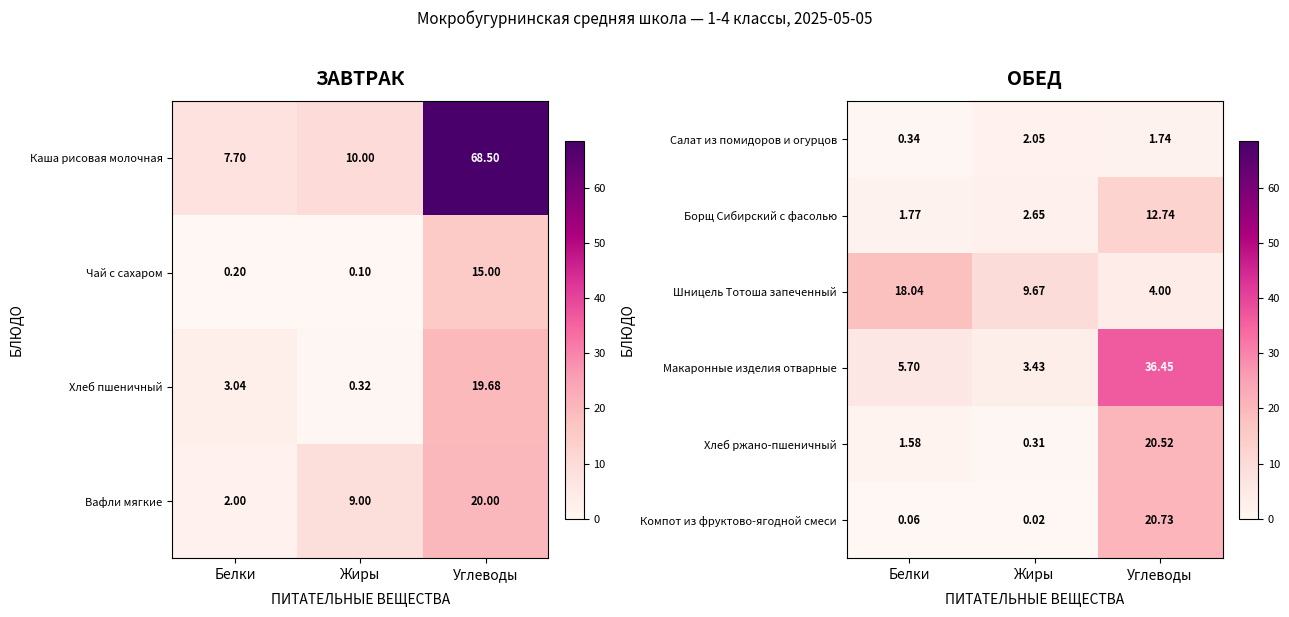

What is the sum of the Шницель Тотоша запеченный values at Углеводы and Жиры?

13.7